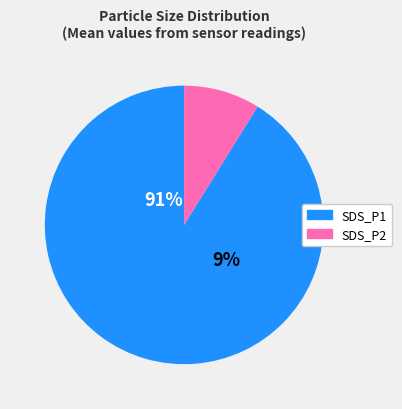

How many slices are in this pie chart?

2